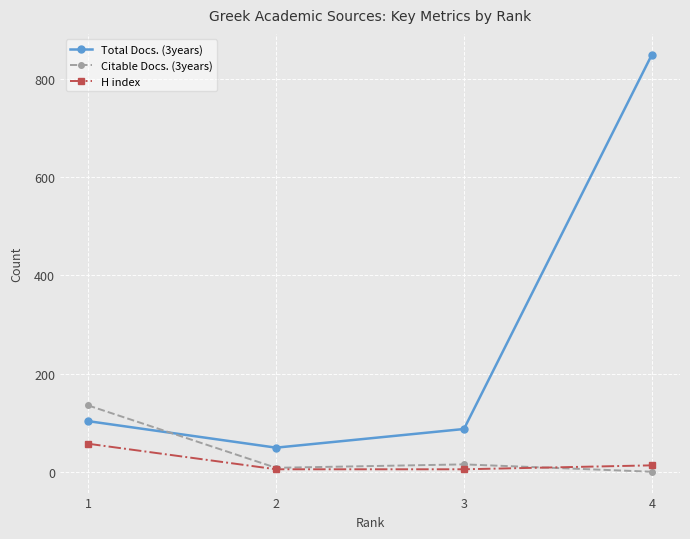

The H index series shows 5 at 3. True or false?

True